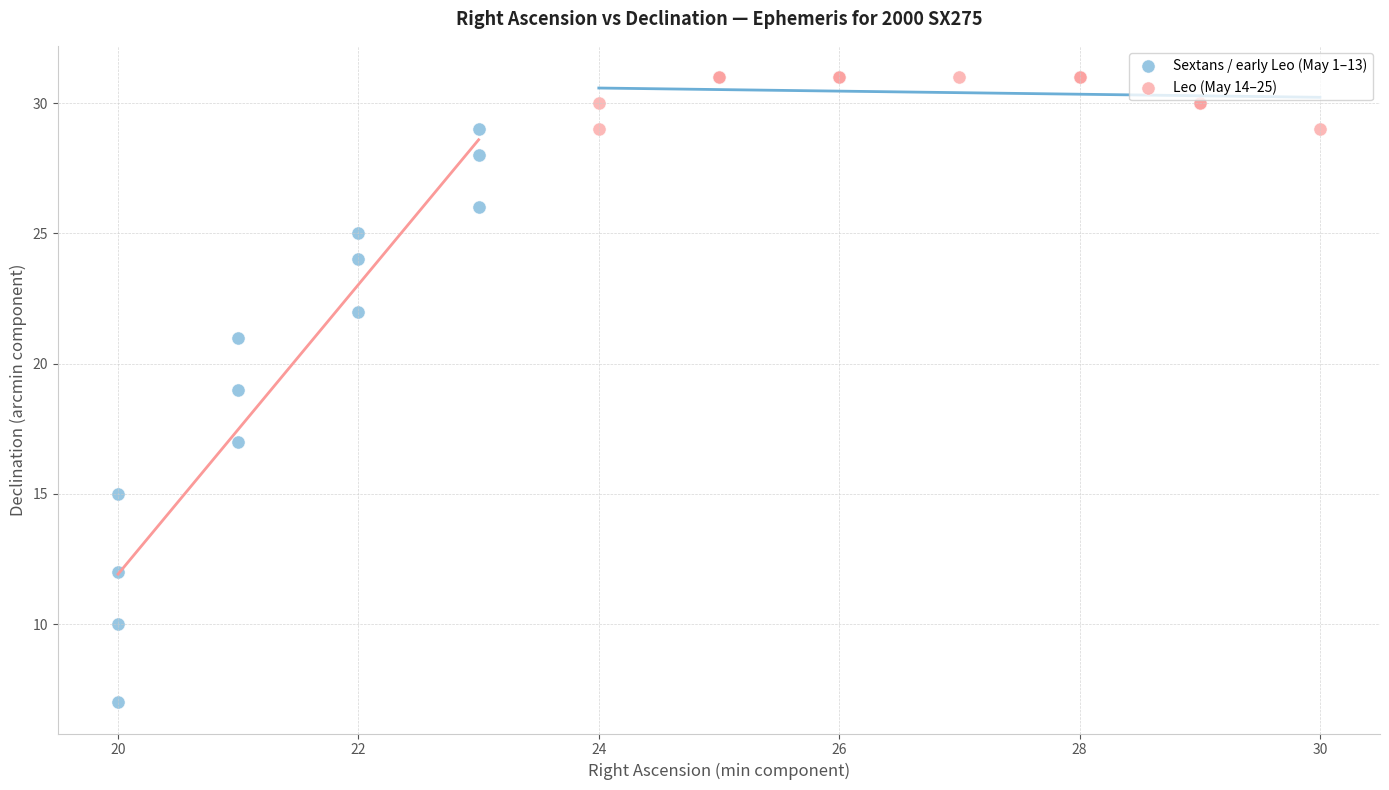

Which series contains the lowest Y value?

Sextans / early Leo (May 1–13)